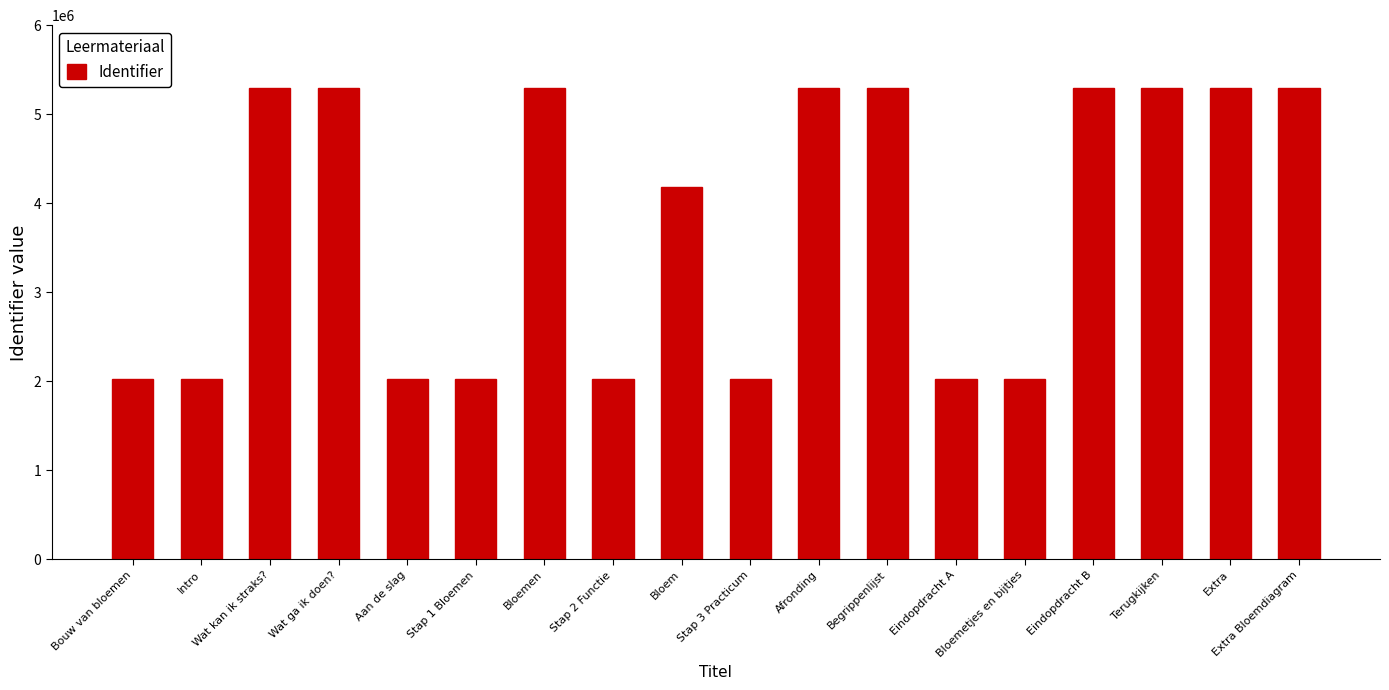

How many data points does each series have?

18